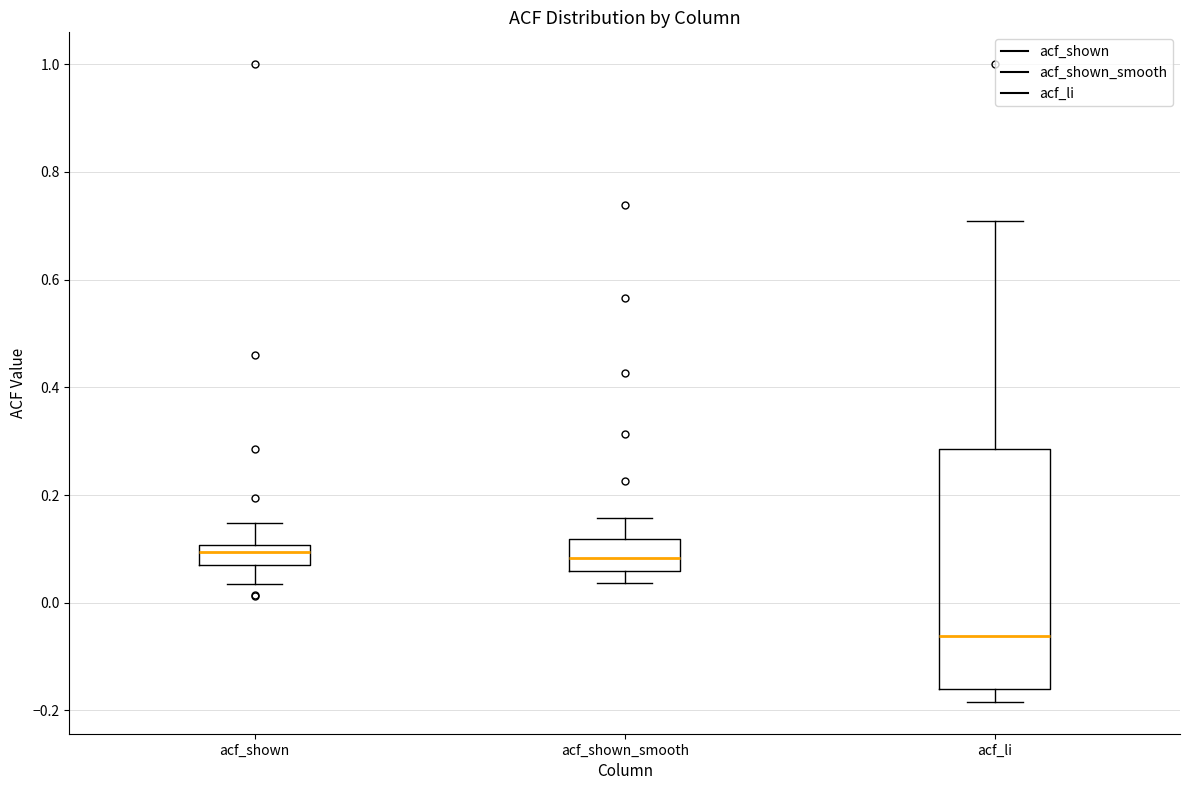

Where is the upper edge of the box for acf_shown on the y-axis? The values are not printed on the chart, so give them approximately, as read against the axis.

0.10